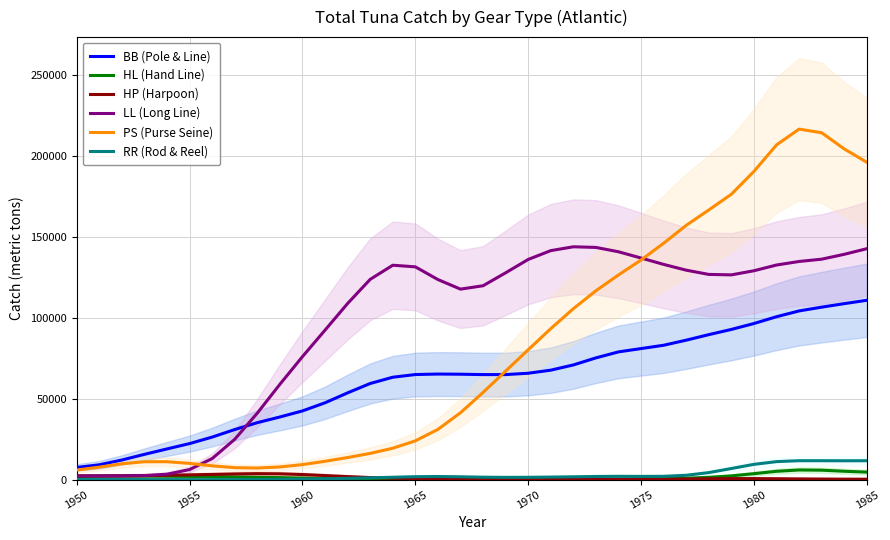

What is the average value of the HL (Hand Line) series?

1700.6